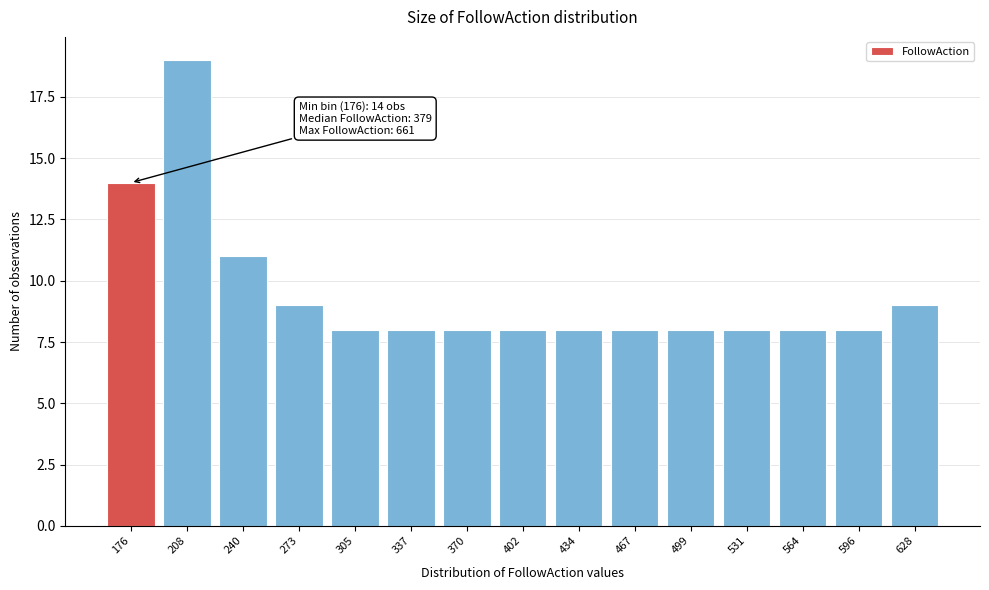

Reading right to left, what are all the values shown in this chart?

628=9	596=8	564=8	531=8	499=8	467=8	434=8	402=8	370=8	337=8	305=8	273=9	240=11	208=19	176=14